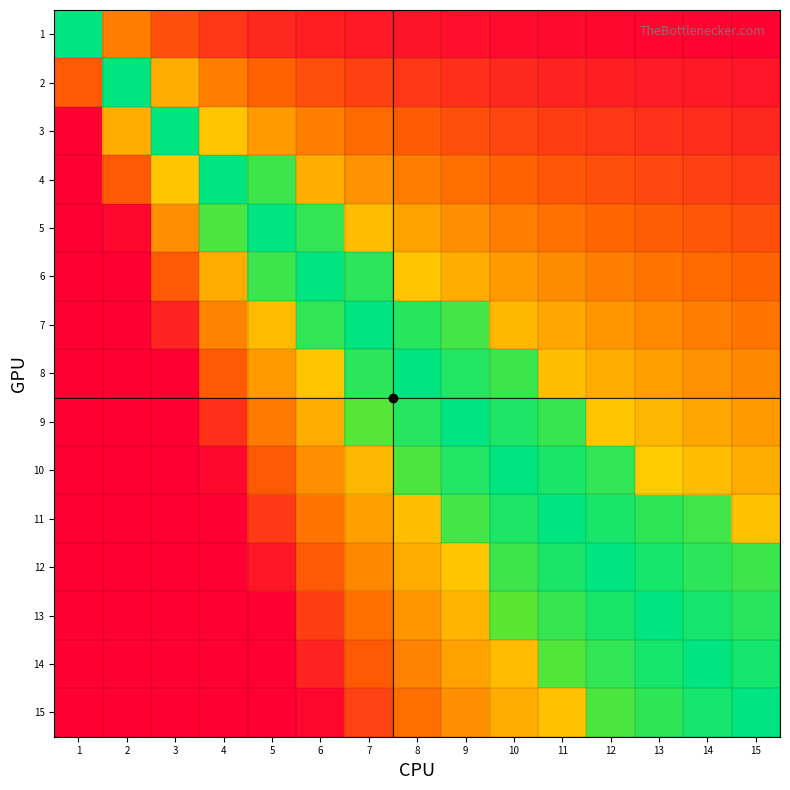

What is the greatest value displayed?

1.0